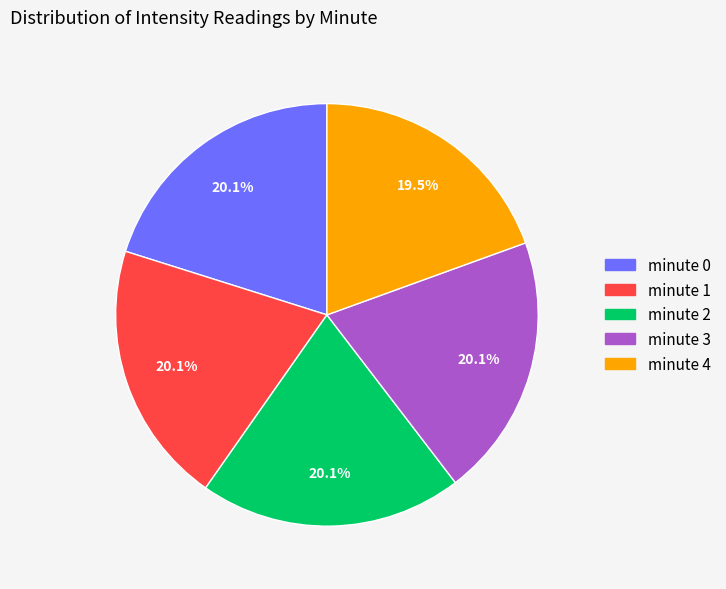

Do minute 2 and minute 4 together represent more than half of the pie?

No